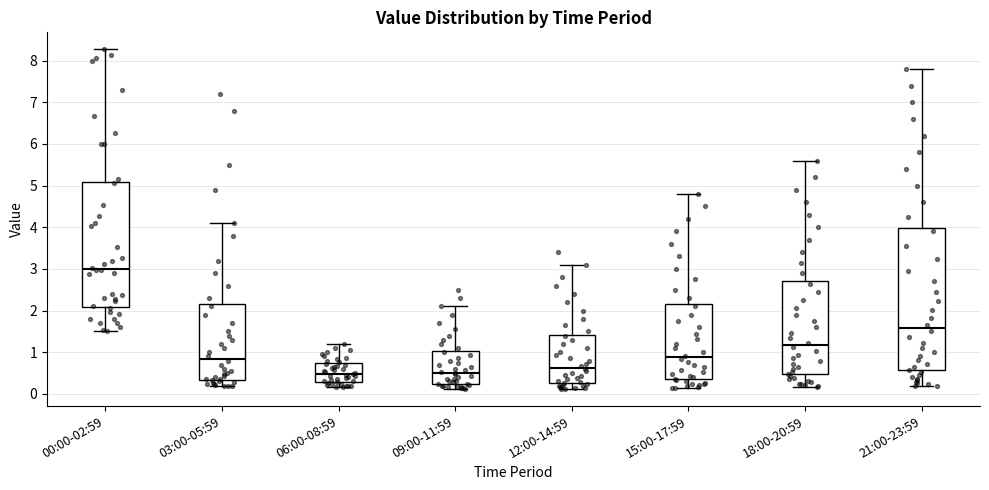

Reading left to right, read every box against the y-axis: the position of its median line, the range the box covers, and the ends of its whiskers. The values are not printed on the chart, so give them approximately, as read against the axis.

00:00-02:59: median 3.0, box 2.1 to 5.1, whiskers 1.5 to 8.3
03:00-05:59: median 0.9, box 0.3 to 2.2, whiskers 0.2 to 4.1
06:00-08:59: median 0.5, box 0.3 to 0.7, whiskers 0.2 to 1.2
09:00-11:59: median 0.5, box 0.2 to 1.0, whiskers 0.1 to 2.1
12:00-14:59: median 0.6, box 0.3 to 1.4, whiskers 0.1 to 3.1
15:00-17:59: median 0.9, box 0.4 to 2.2, whiskers 0.1 to 4.8
18:00-20:59: median 1.2, box 0.5 to 2.7, whiskers 0.2 to 5.6
21:00-23:59: median 1.6, box 0.6 to 4.0, whiskers 0.2 to 7.8